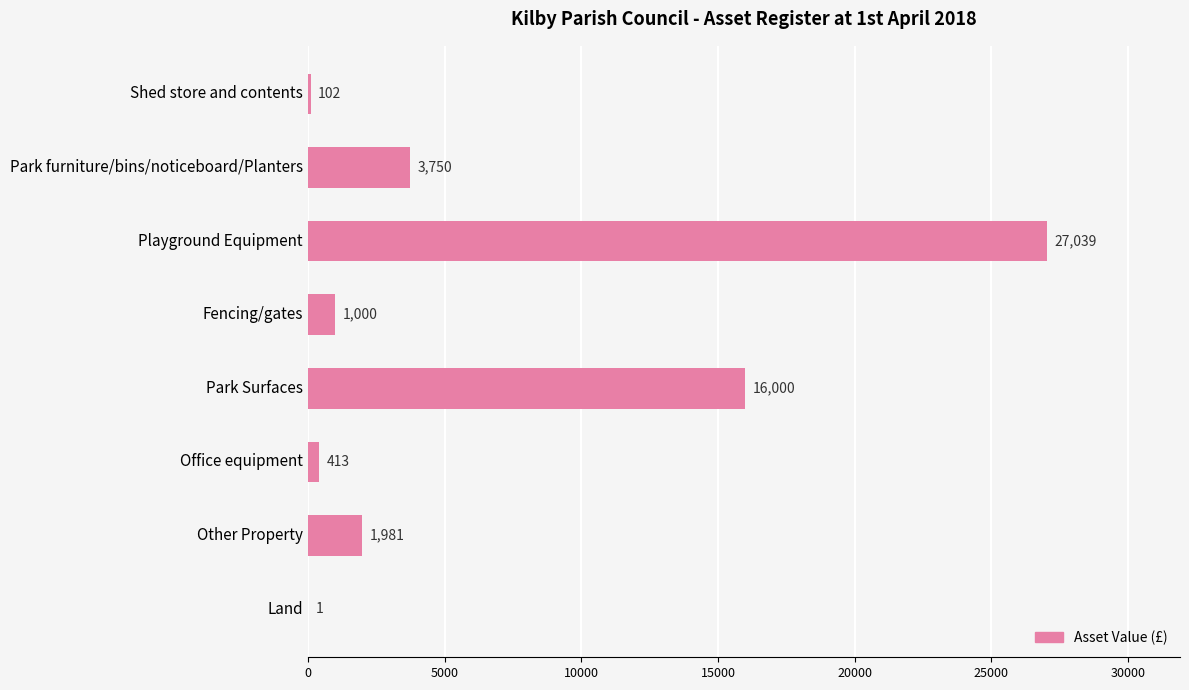

Reading top to bottom, transcribe all the data shown in this chart.

Shed store and contents=102	Park furniture/bins/noticeboard/Planters=3750	Playground Equipment=27039	Fencing/gates=1000	Park Surfaces=16000	Office equipment=413	Other Property=1981	Land=1